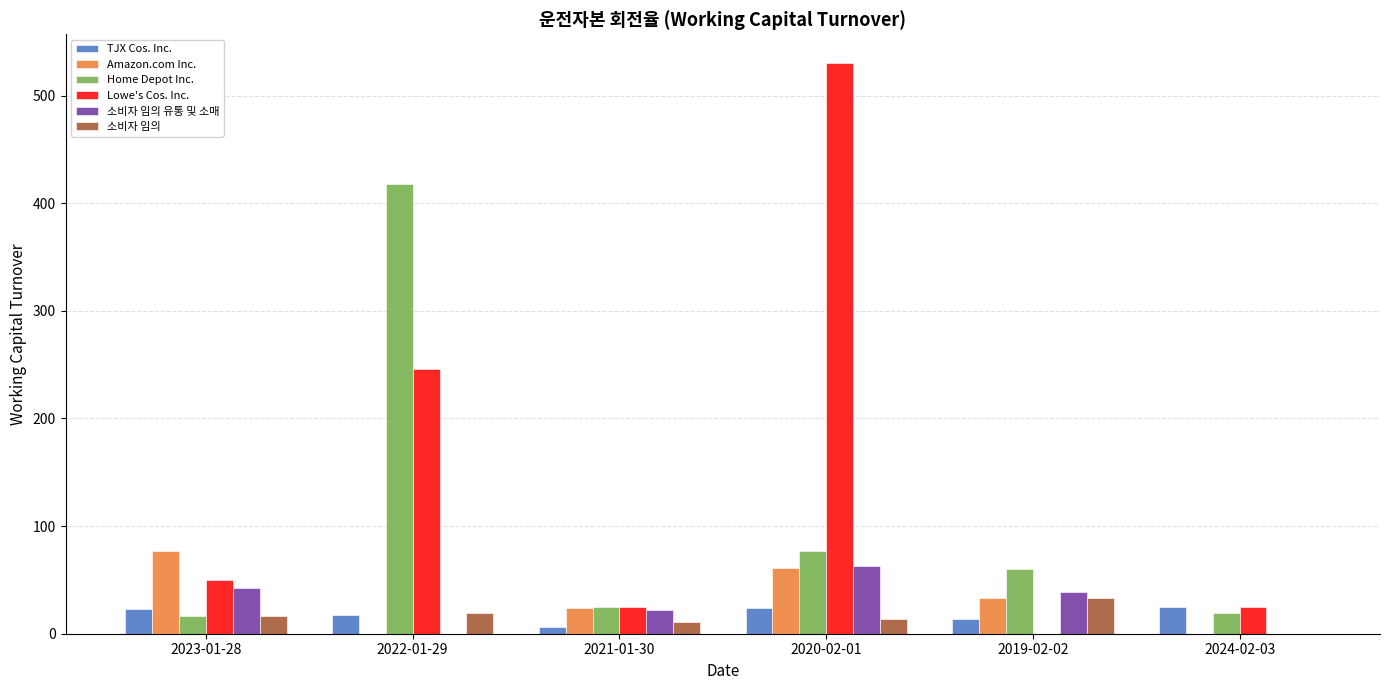

What is the average value of the 소비자 임의 series?

15.6